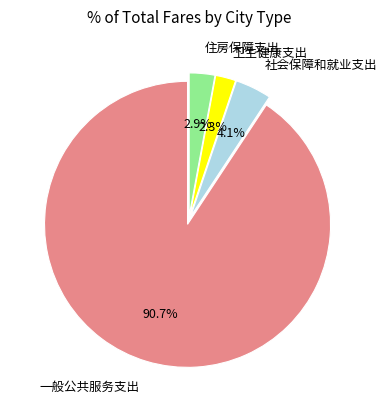

Is there a majority slice in this chart?

Yes